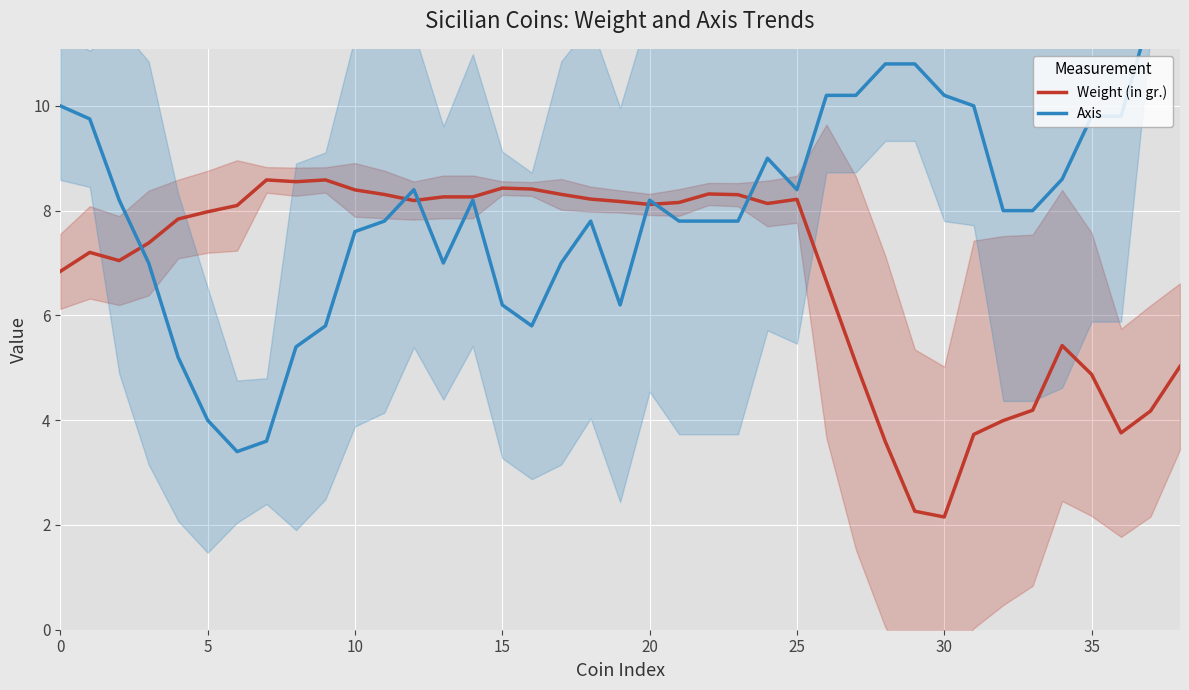

The value of Weight (in gr.) at 20 is 8.1. True or false?

True